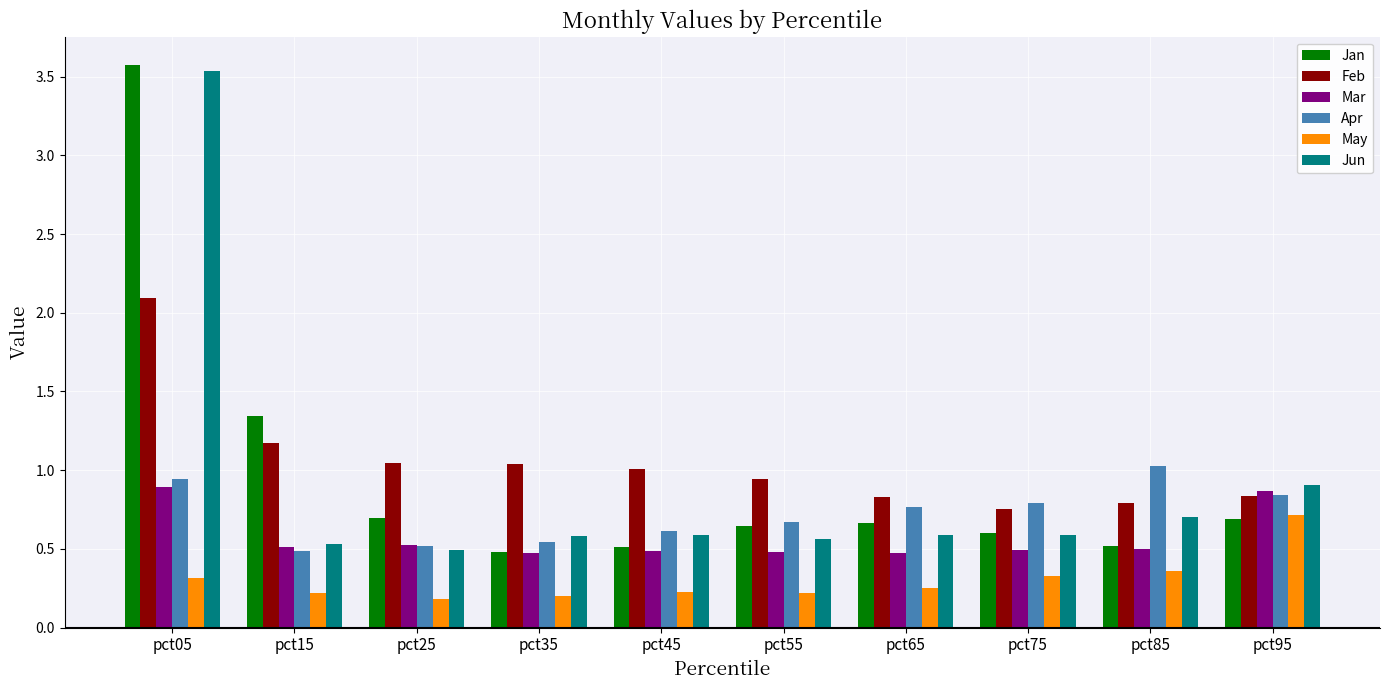

Is the value of Jun at pct15 greater than the value of Jan at pct25?

No